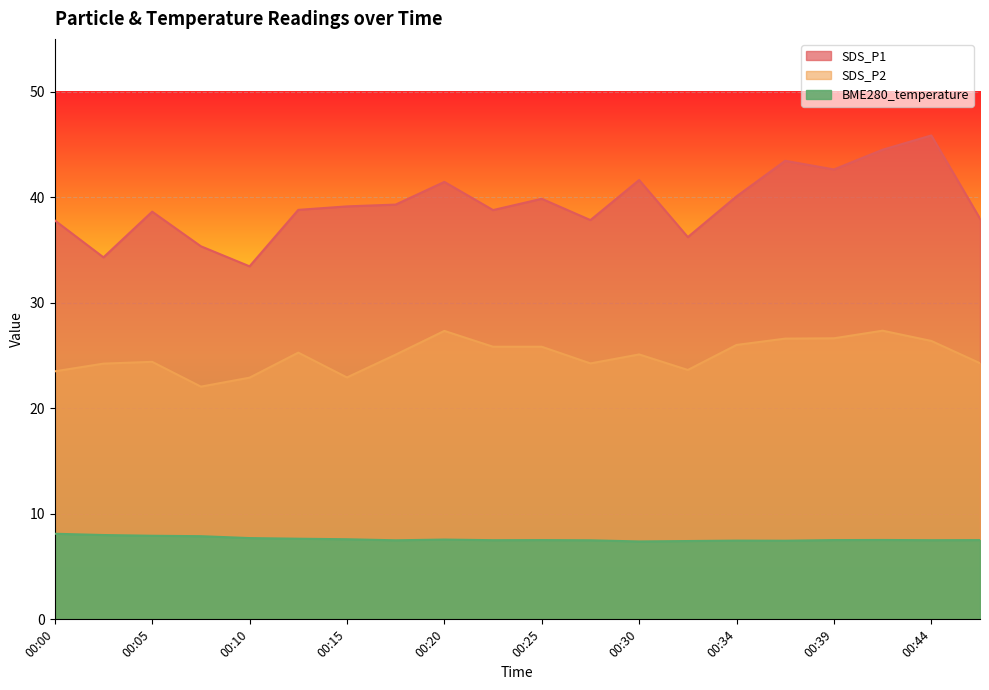

True or false: SDS_P1 has more than 2 points higher than both neighbors.

True